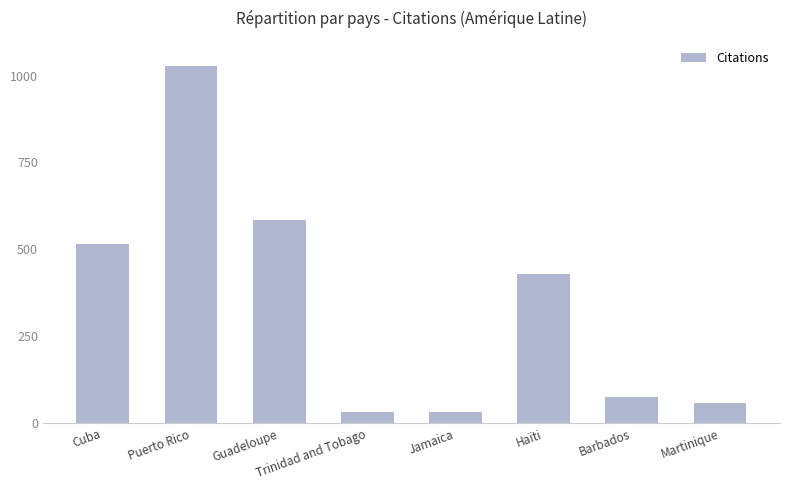

Which category has the highest value across all series?

Puerto Rico